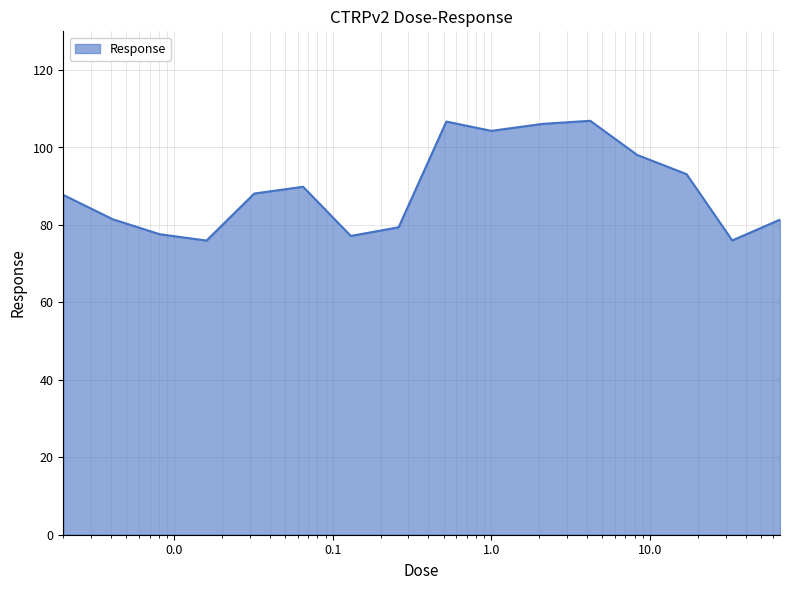

What is the greatest value displayed?

106.9